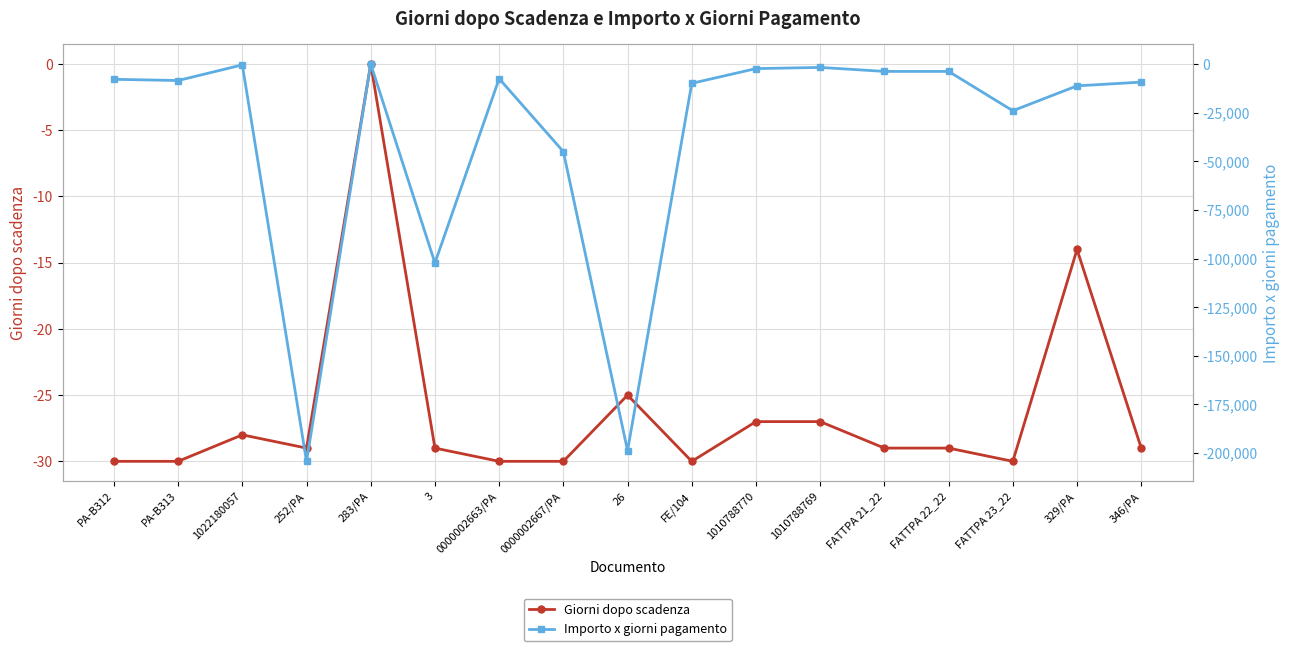

Which label corresponds to the largest value in the chart?

283/PA